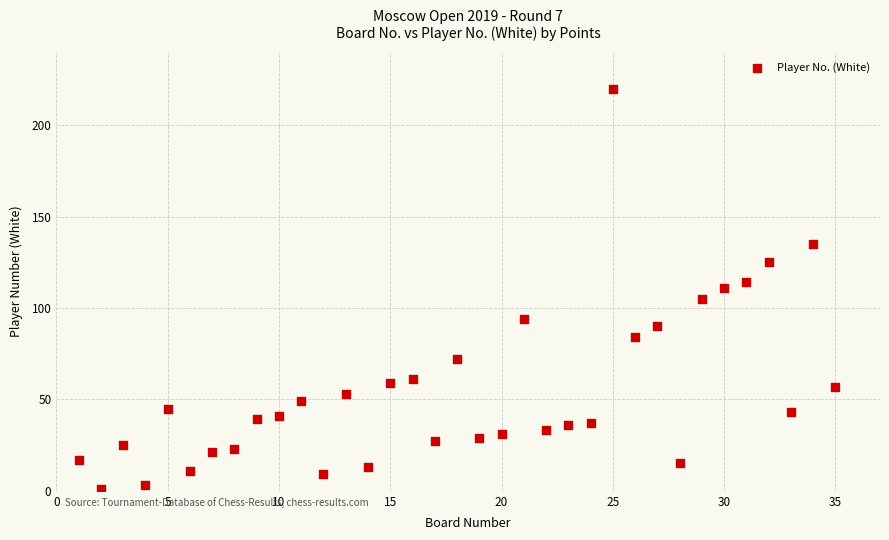

What is the range of Y values (max minus min)?

219